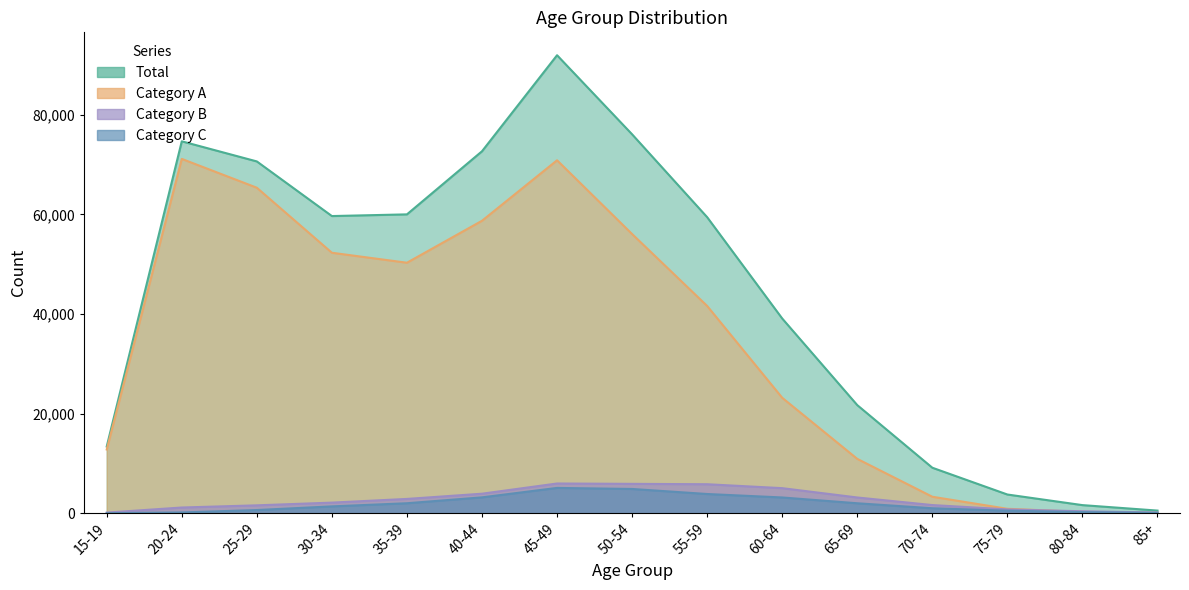

What is the value of the Category A point at the 7th from the left?

70850